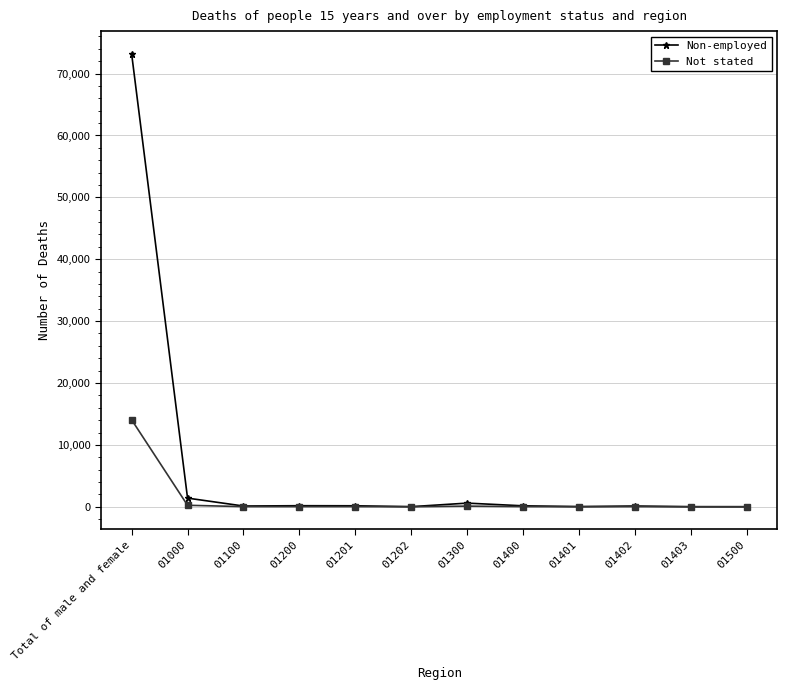

At which category is the sum across all series the highest?

Total of male and female